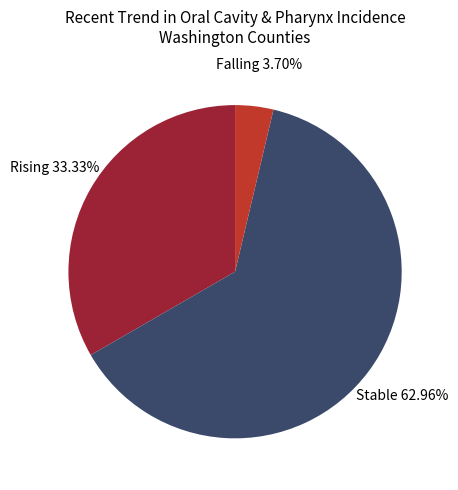

Count the number of slices in the pie.

3